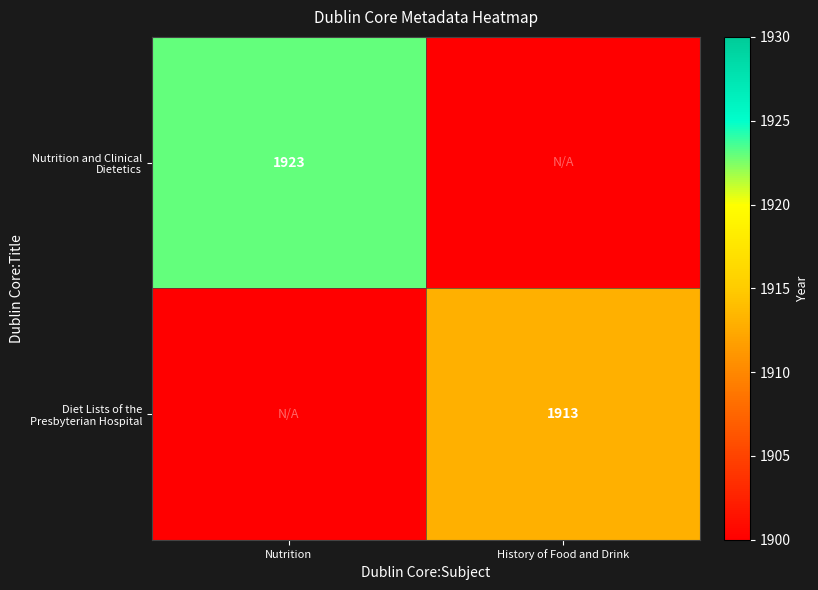

True or false: Diet Lists of the Presbyterian Hospital has a value of 592 at History of Food and Drink.

False